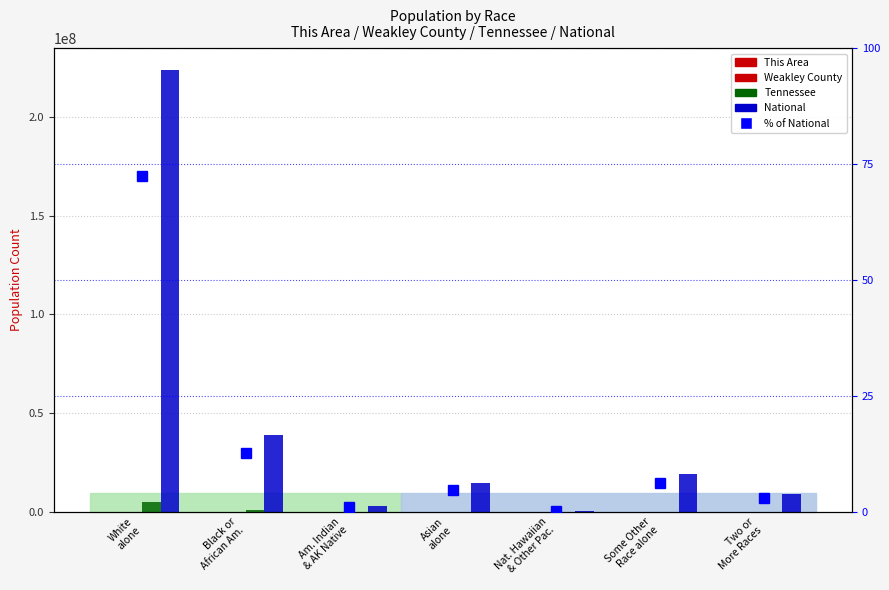

What is the approximate value of This Area at Asian
alone?

11.0